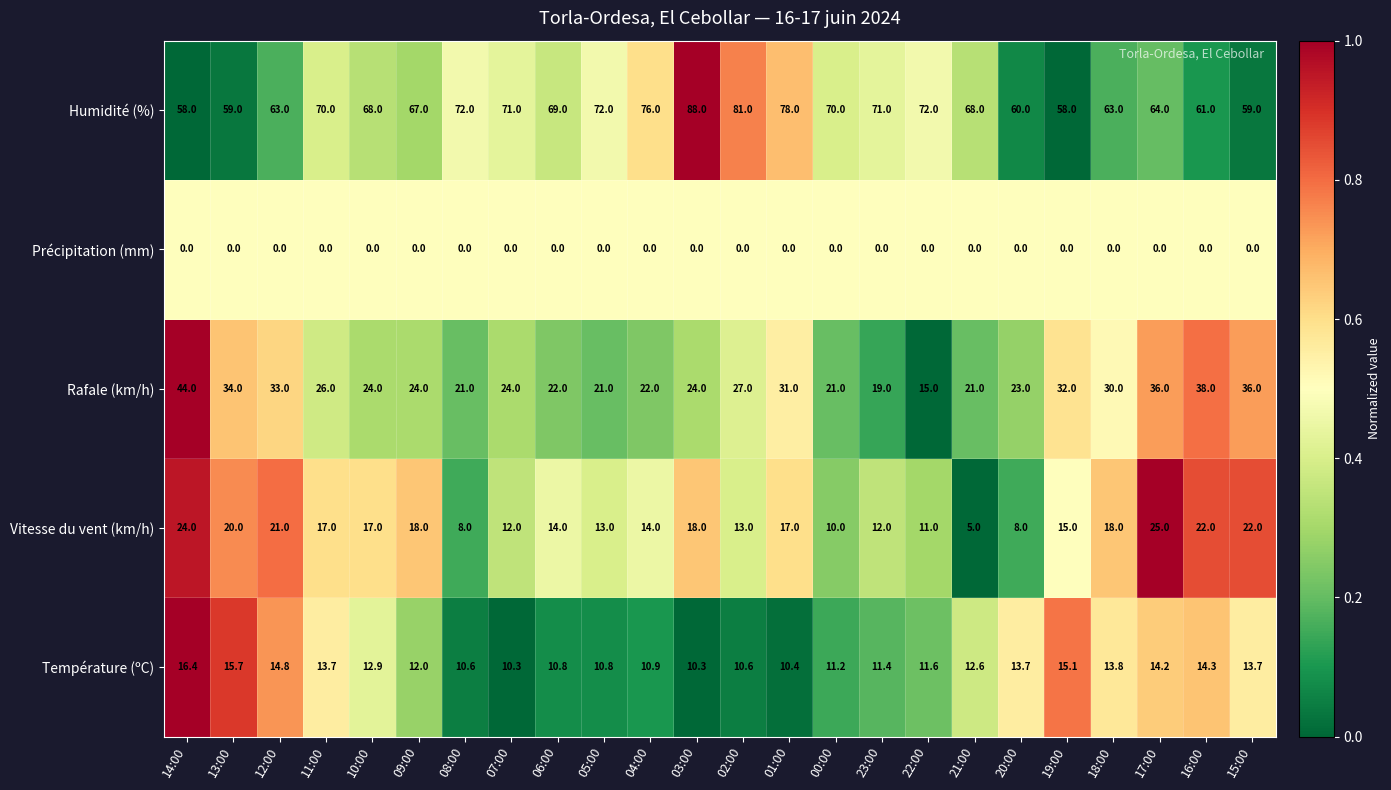

What is the total value across all series at 07:00?

117.3